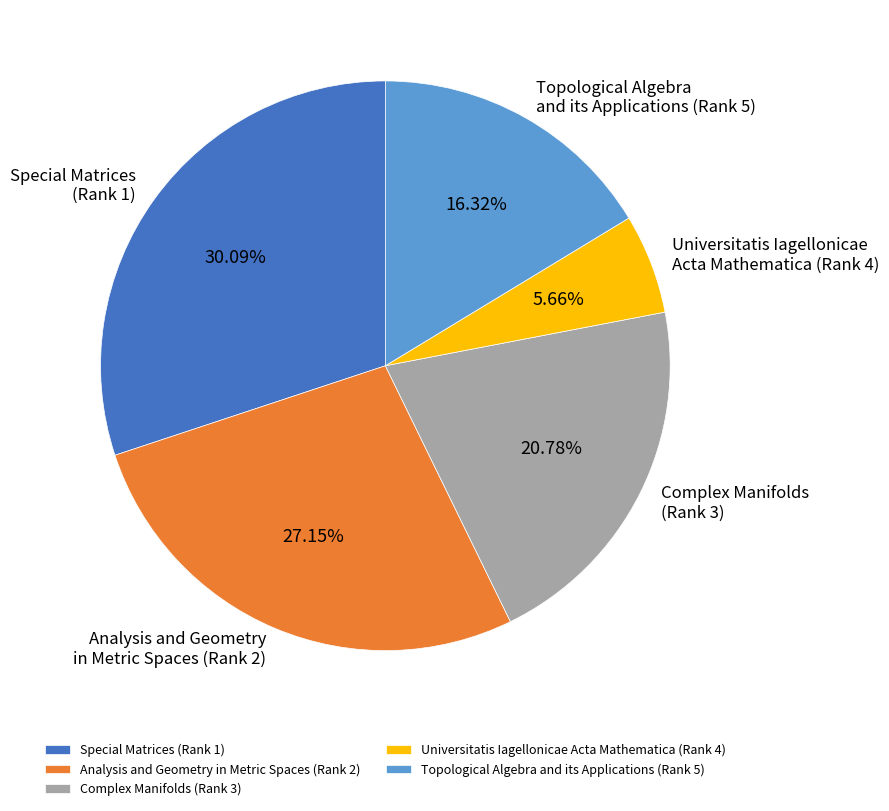

To the nearest percent, what is the difference between the largest and smallest slice percentages?

24%